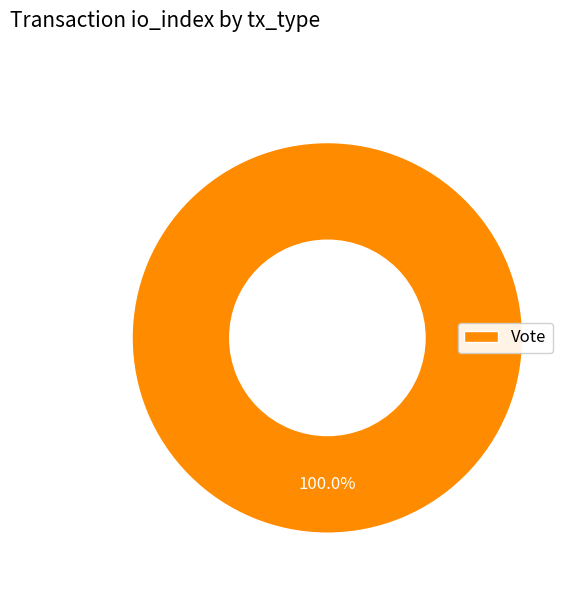

Rank the categories by value from highest to lowest.

Vote